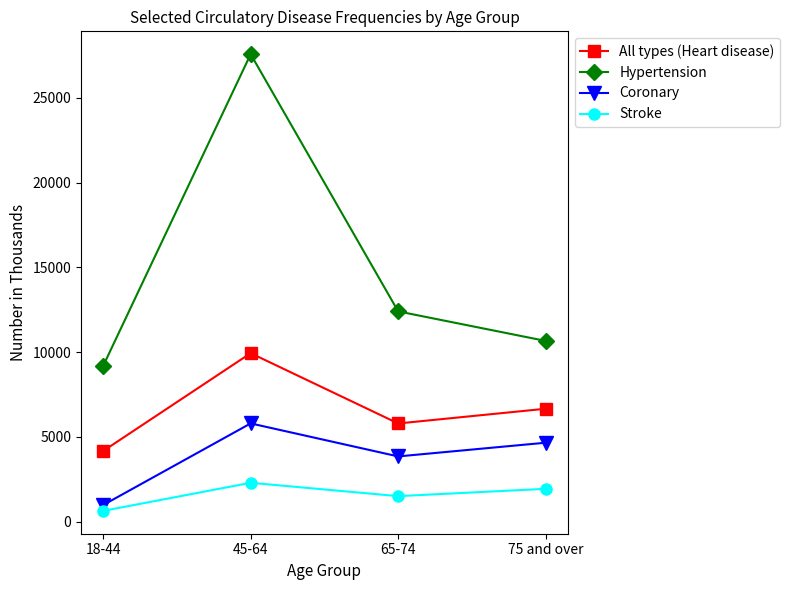

How many data points does each series have?

4